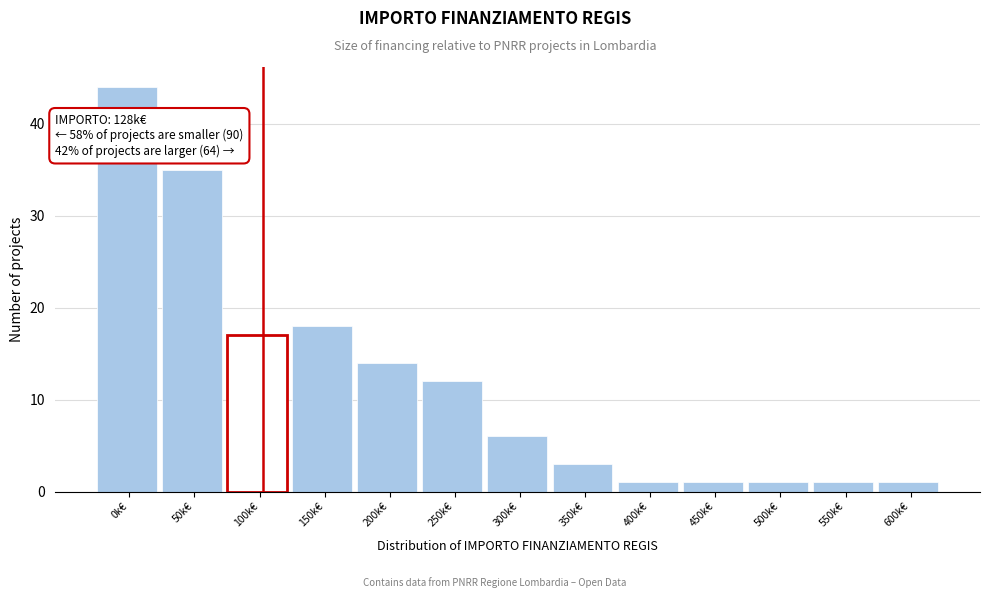

Reading left to right, transcribe all the data shown in this chart.

44	35	17	18	14	12	6	3	1	1	1	1	1